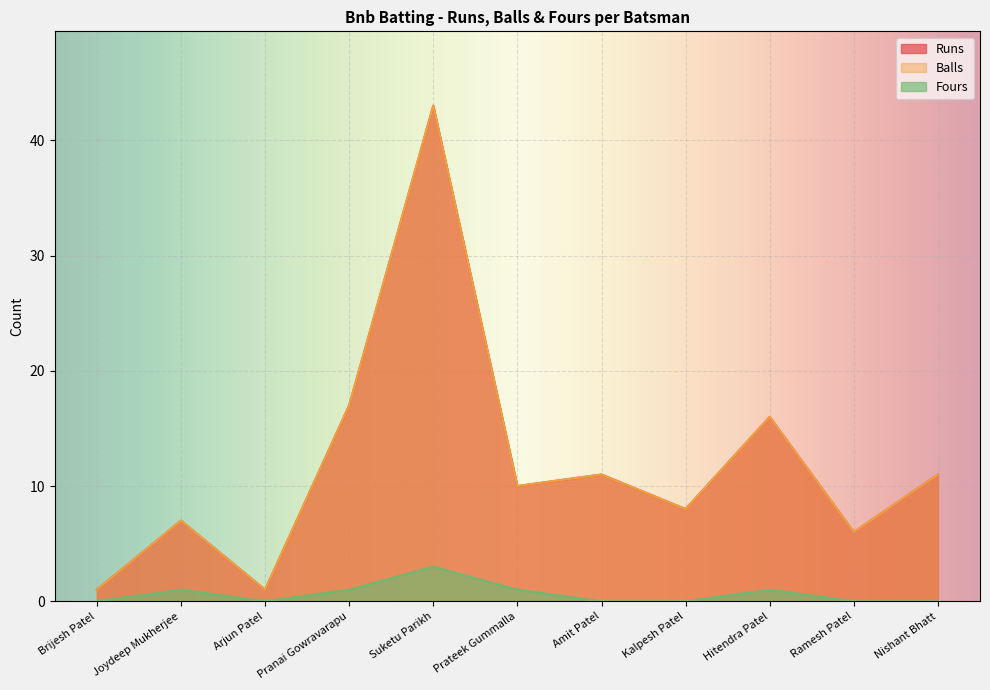

Count the number of data series in this chart.

3